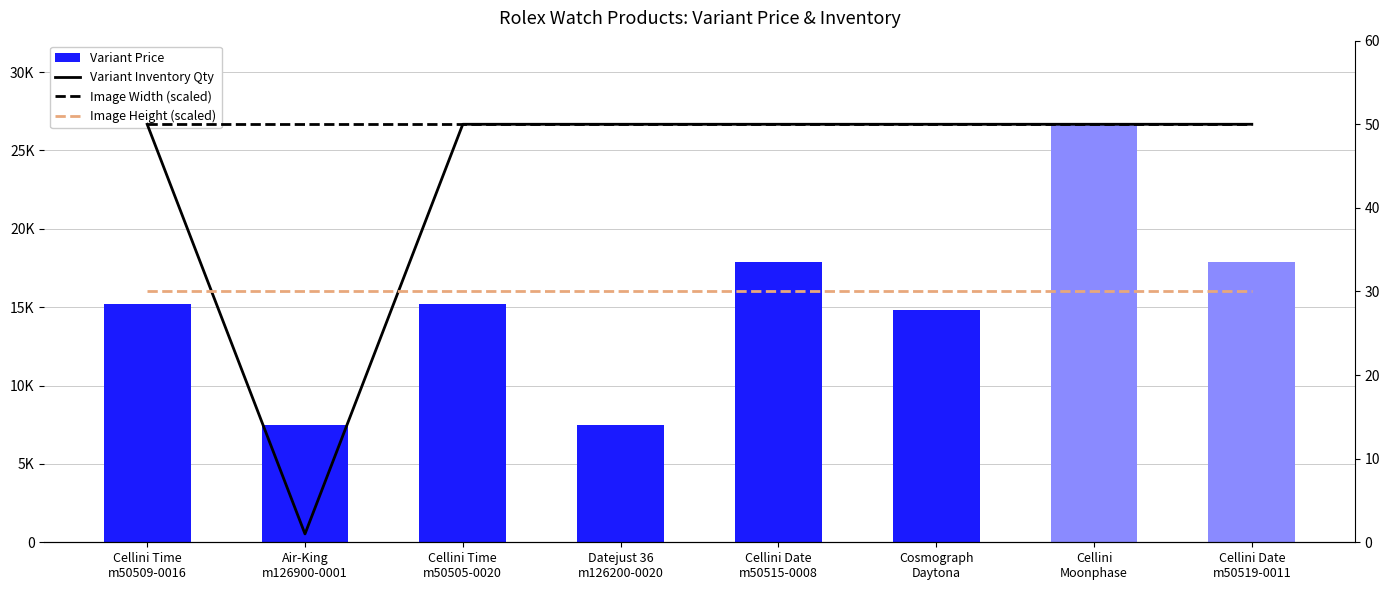

Which series changed the most between Air-King
m126900-0001 and Cellini Time
m50505-0020?

Variant Price